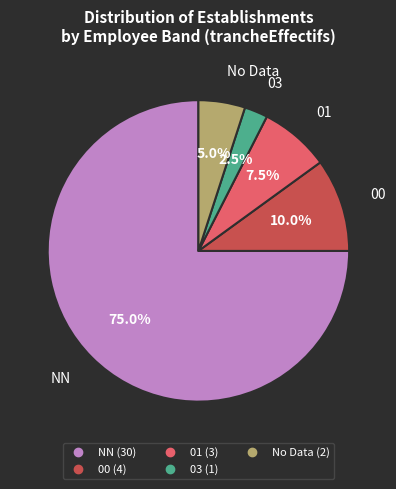

Is there a majority slice in this chart?

Yes